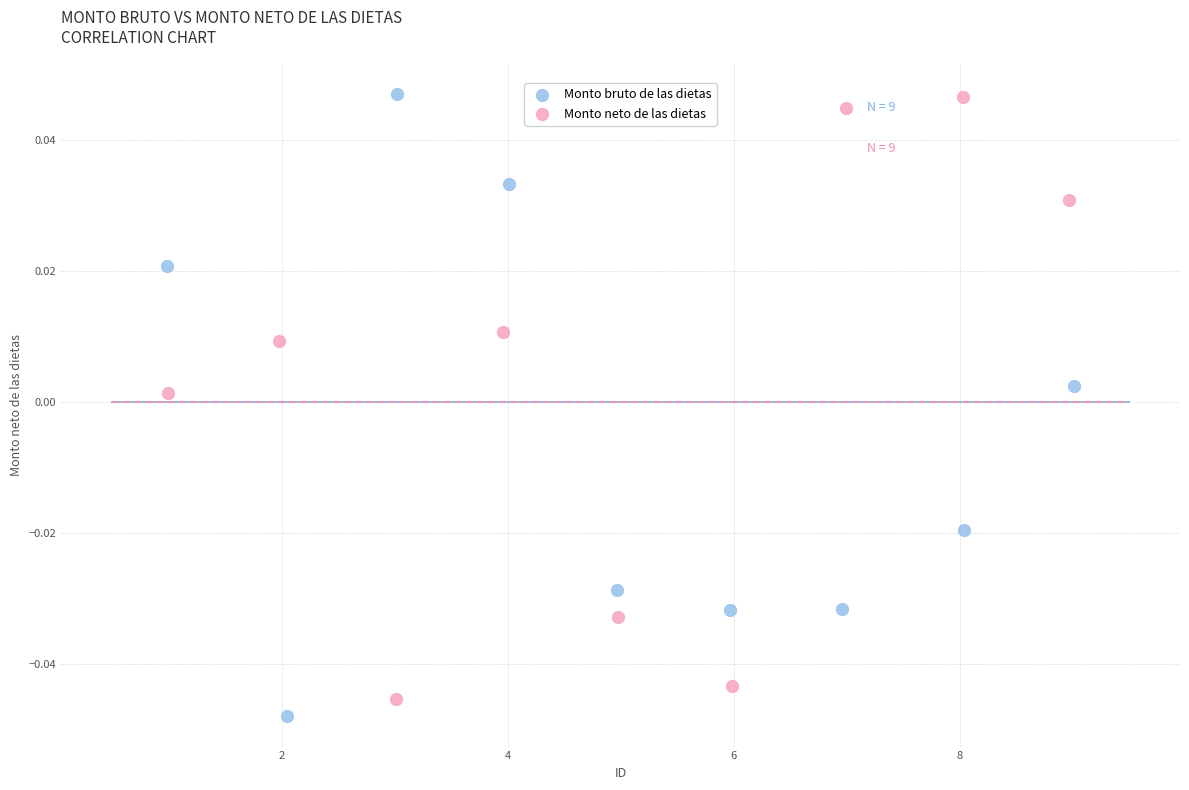

Which series reaches the minimum Y coordinate?

Monto bruto de las dietas